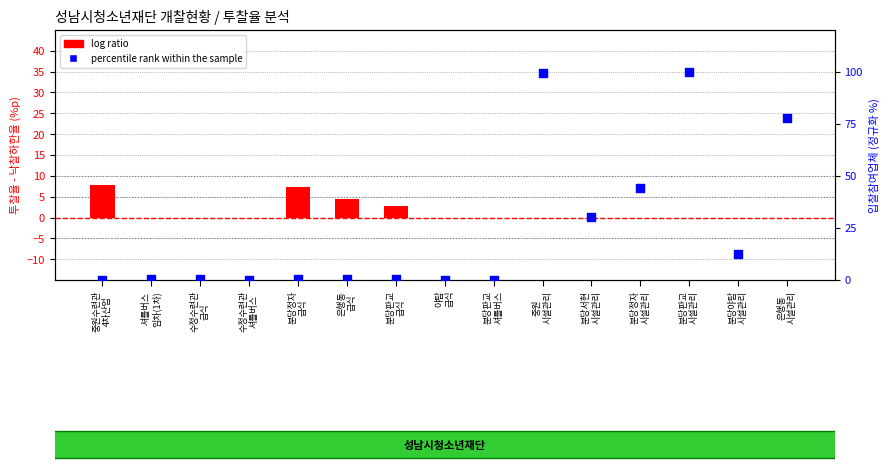

Which series contains the highest Y value?

percentile rank within the sample